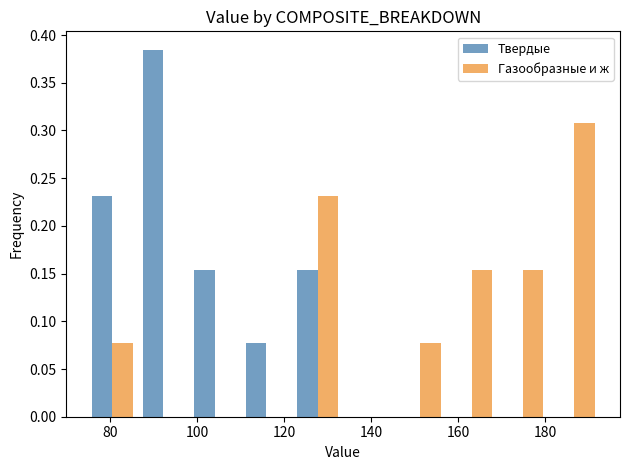

What is the height of the Газообразные и ж bar covering 74 to 86 on the x-axis? Neither the bar edges nor the heights are printed on the chart, so give them approximately, as read against the axes.

0.075